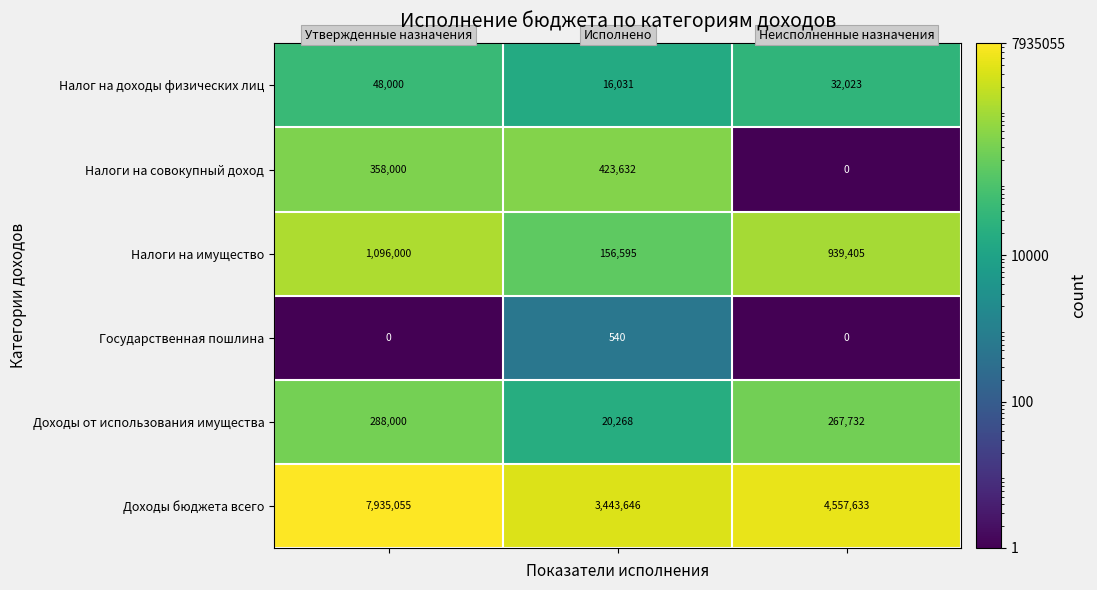

Reading right to left, list all the values displayed in this chart.

Налог на доходы физических лиц: 32023	16031	48000
Налоги на совокупный доход: 0	423632	358000
Налоги на имущество: 939405	156595	1096000
Государственная пошлина: 0	540	0
Доходы от использования имущества: 267732	20268	288000
Доходы бюджета всего: 4557633	3443646	7935055